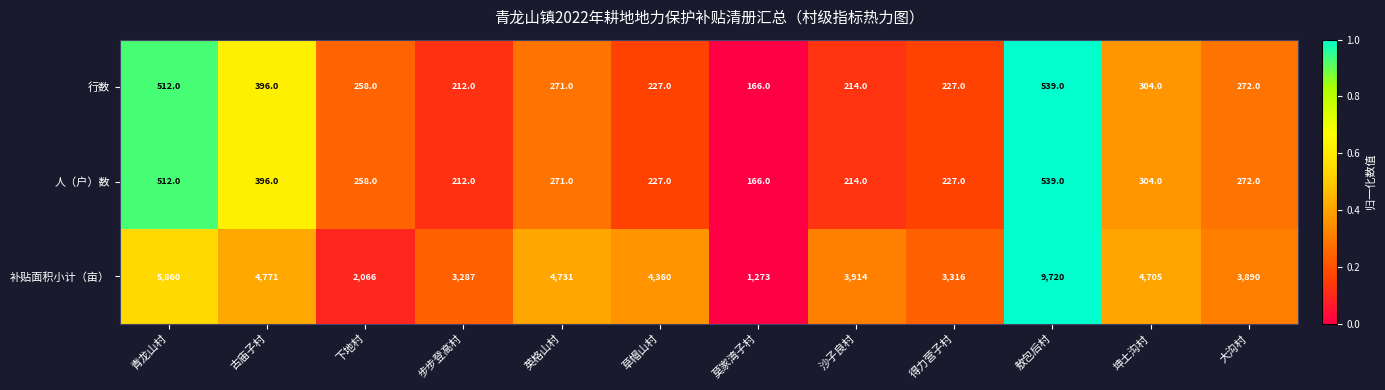

Which series has the largest range (max minus min)?

补贴面积小计（亩）